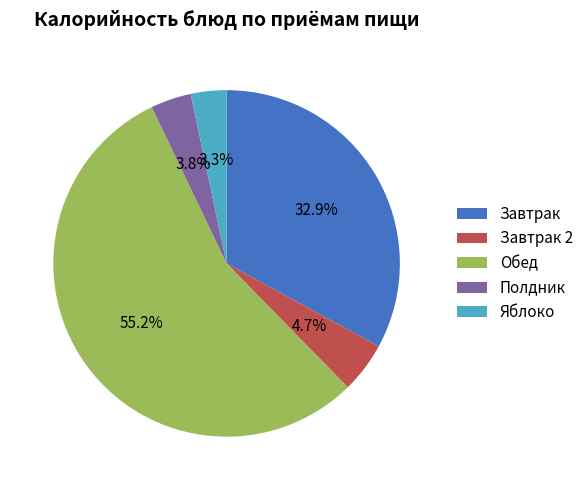

Is there any slice that represents more than half of the pie?

Yes